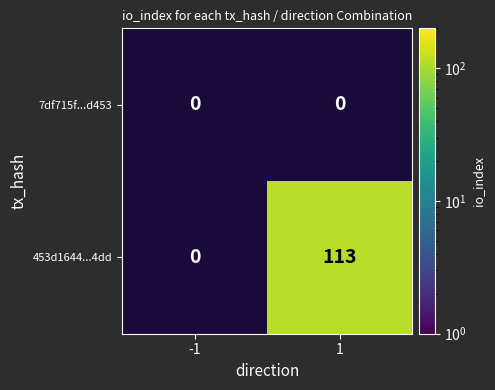

Count the number of data series in this chart.

2